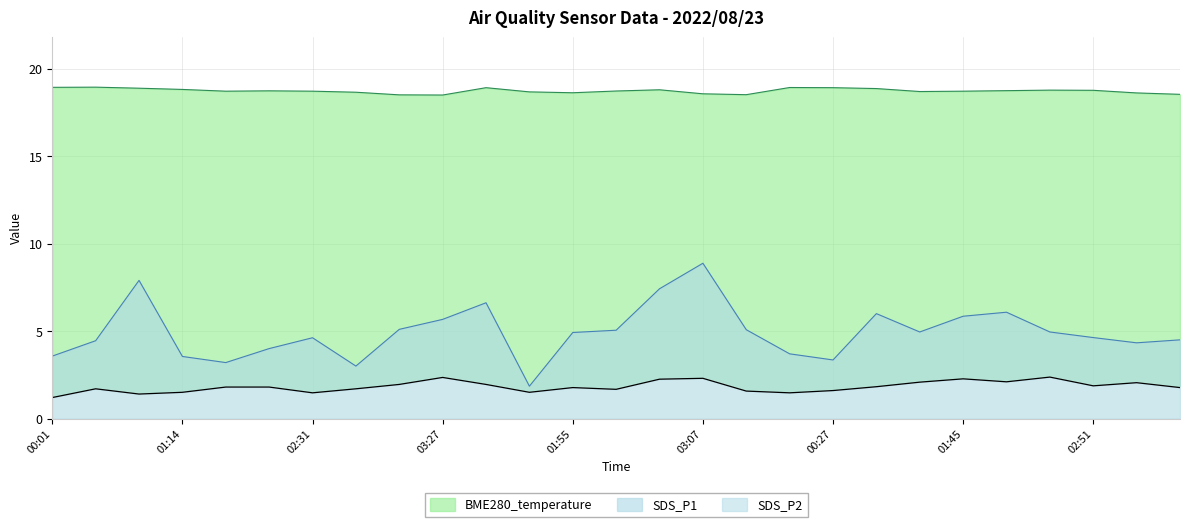

At which category does BME280_temperature reach its first local peak?

00:22